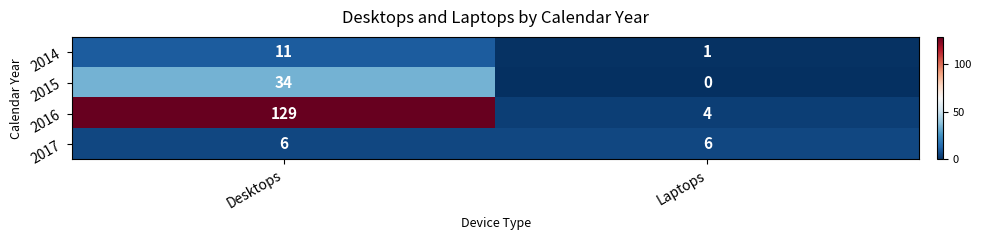

What is the spread (max minus min) of values at Laptops?

6